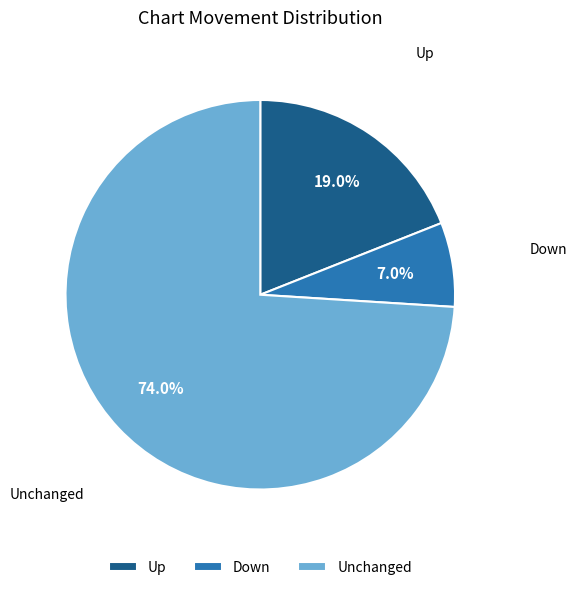

What is the majority slice?

Unchanged